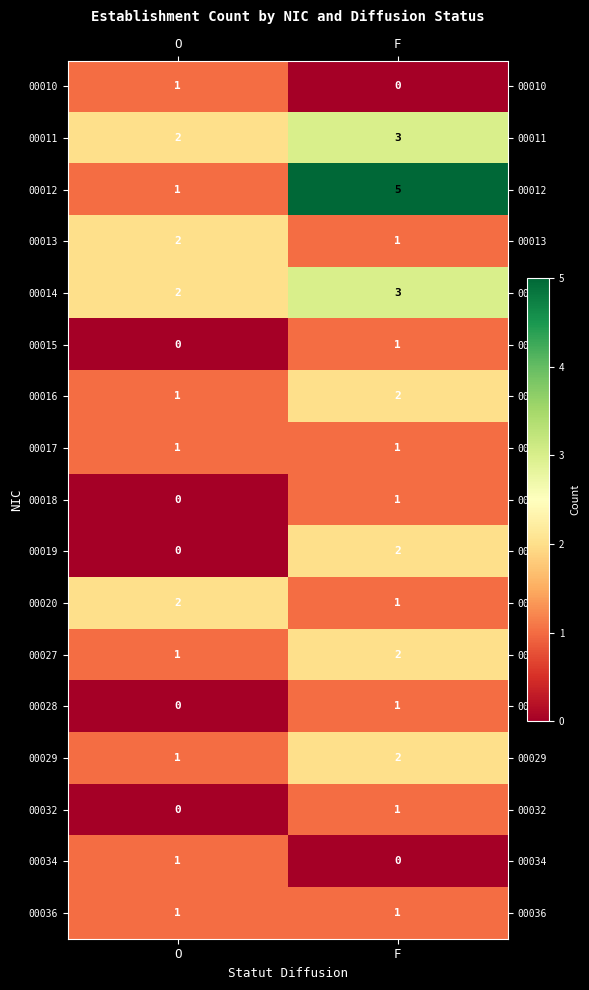

List the labels in order of 00014 value, smallest first.

O, F